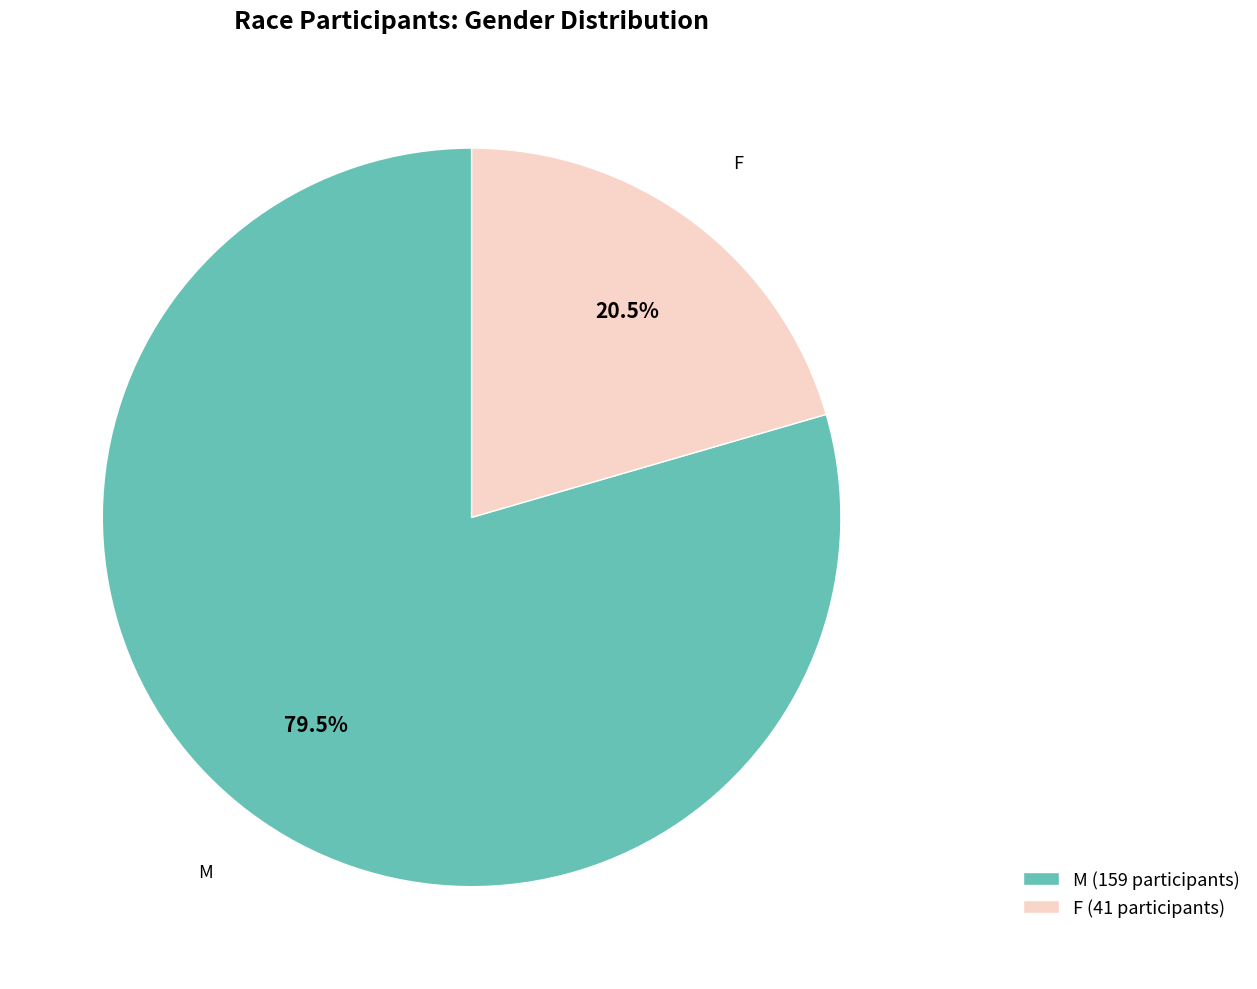

Approximately how many times larger is the value at F (41 participants) compared to M (159 participants)?

0.3